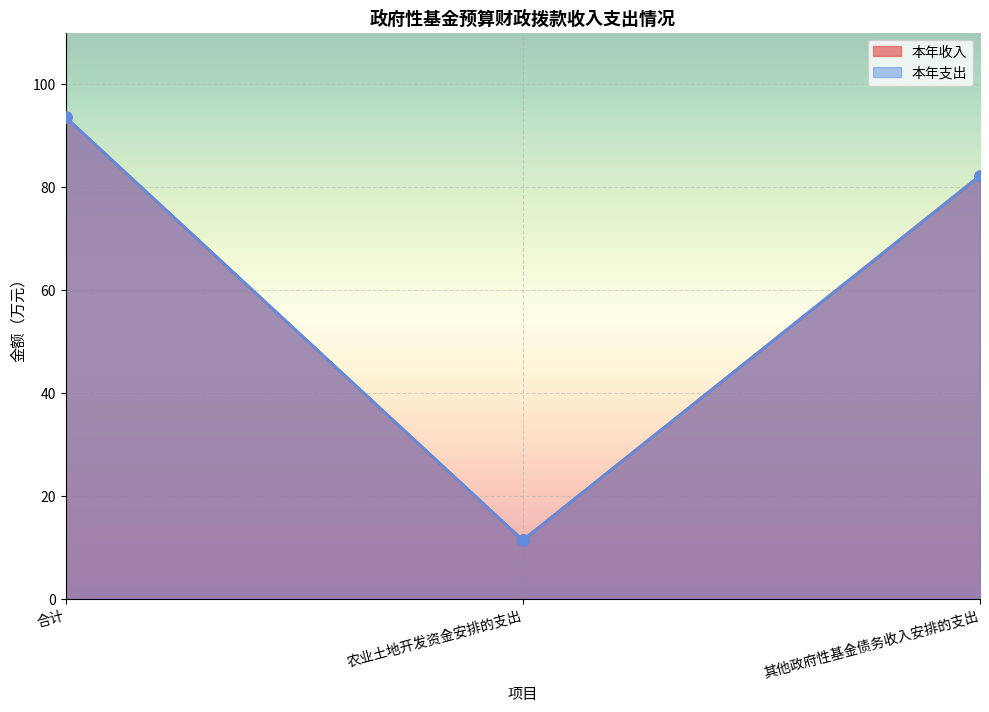

What is the total value across all series at 其他政府性基金债务收入安排的支出?

164.4